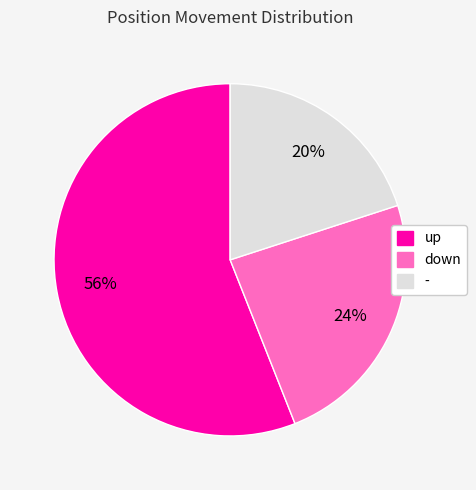

Between down and -, which is larger?

down